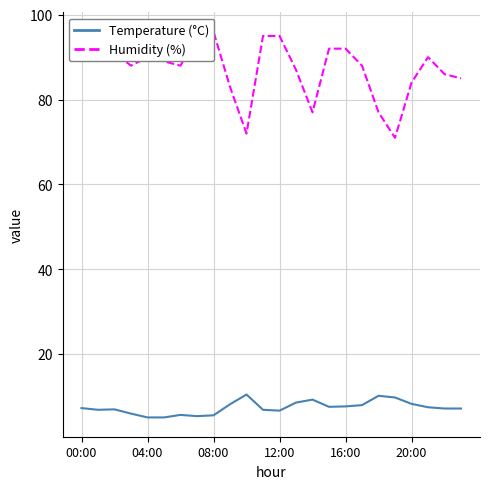

Reading left to right, extract all data points from this chart.

Temperature (°C): 7.3	6.9	7.0	6.0	5.1	5.1	5.7	5.4	5.6	8.2	10.5	6.9	6.7	8.6	9.3	7.6	7.7	8.0	10.2	9.8	8.3	7.5	7.2	7.2
Humidity (%): 95.0	95.0	91.0	88.0	90.0	89.0	88.0	95.0	96.0	83.0	72.0	95.0	95.0	87.0	77.0	92.0	92.0	88.0	77.0	71.0	84.0	90.0	86.0	85.0